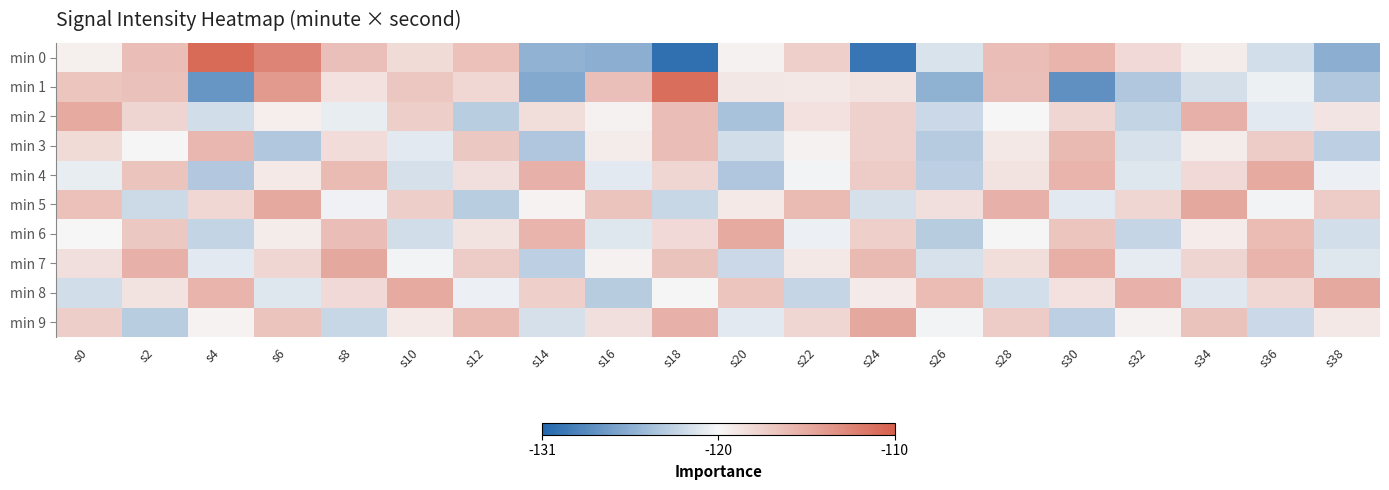

At which category is the sum across all series the highest?

s6